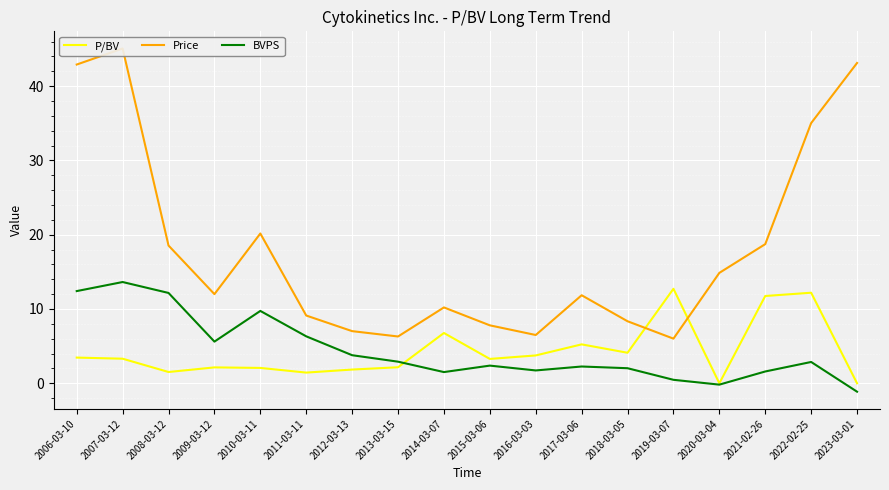

What are all the series names shown in the legend?

P/BV, Price, BVPS